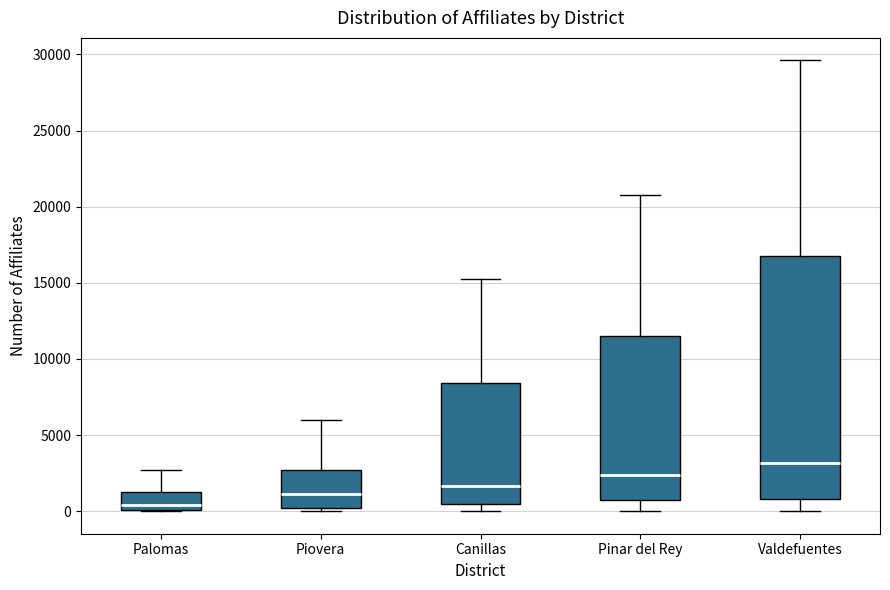

Which box's median line is the highest?

Valdefuentes